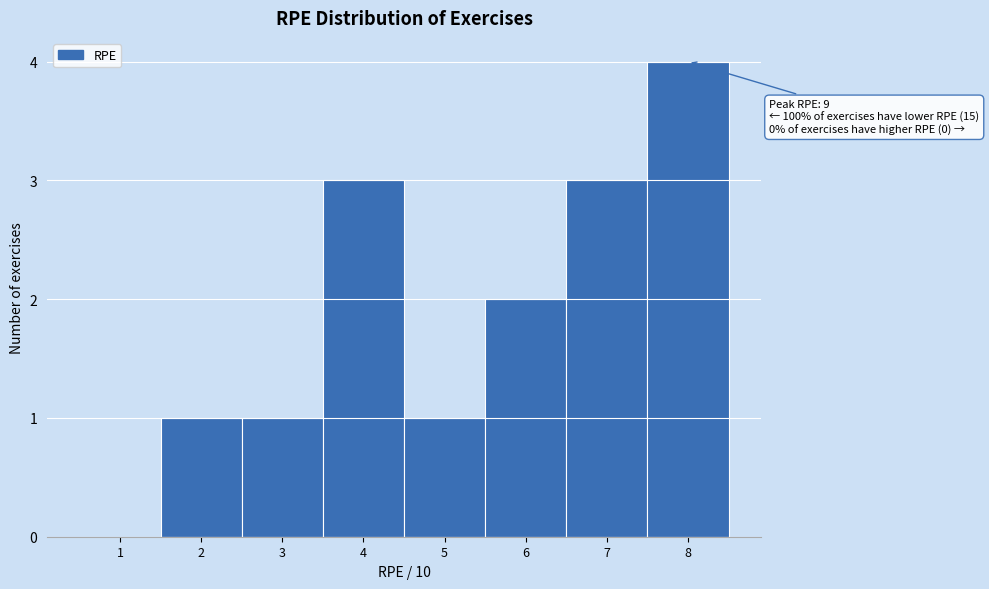

Reading left to right, transcribe all the data shown in this chart.

1=0	2=1	3=1	4=3	5=1	6=2	7=3	8=4